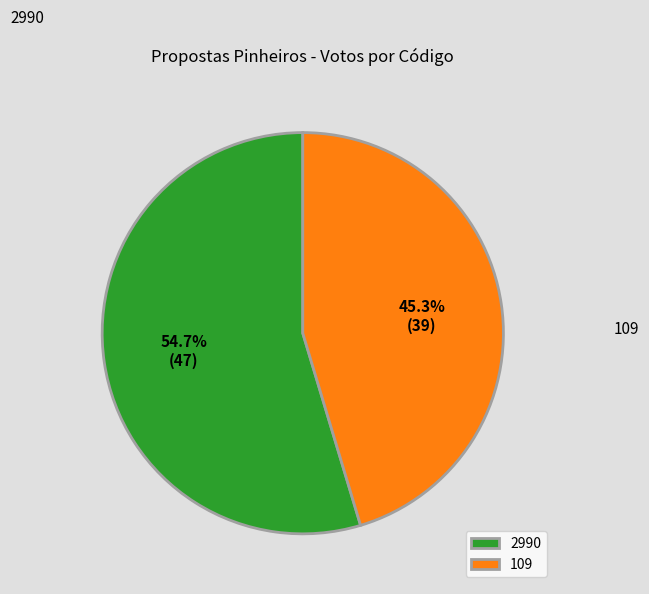

How many segments does this pie chart have?

2